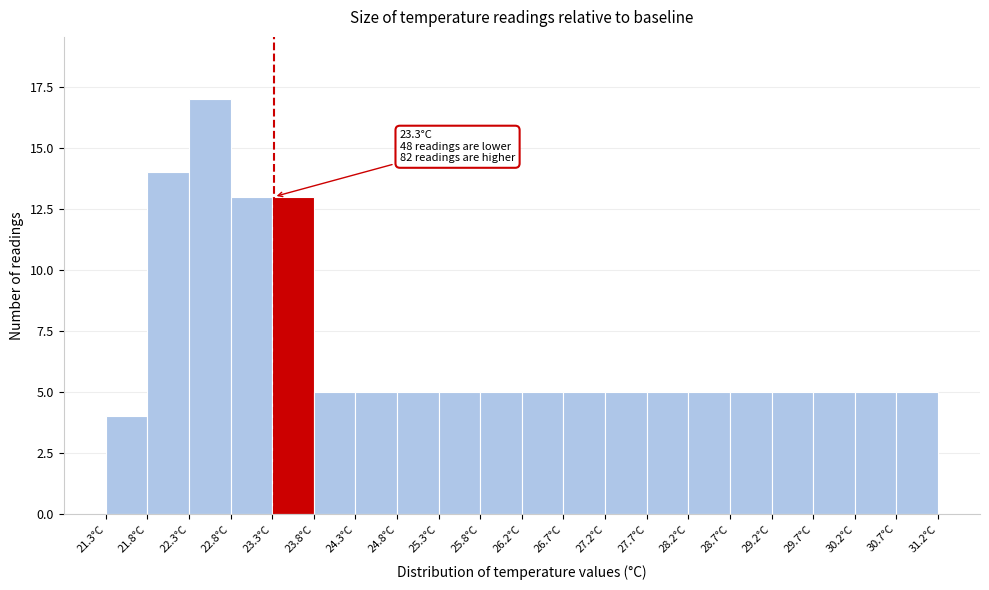

Over which range of the x-axis is the bar tallest?

22.290 to 22.785